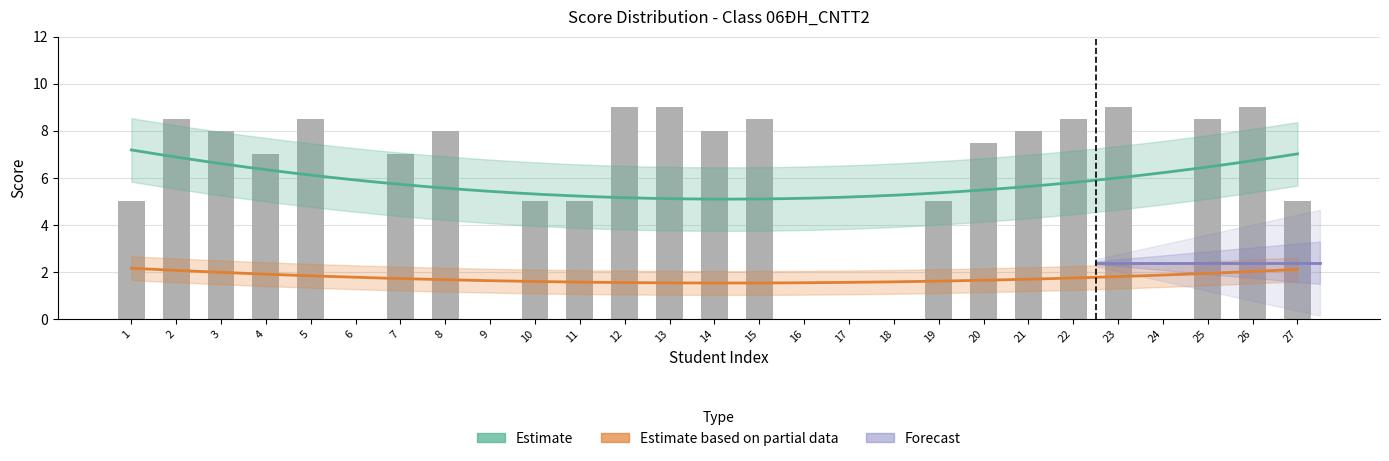

Rank the categories by value from highest to lowest.

12, 13, 23, 26, 2, 5, 15, 22, 25, 3, 8, 14, 21, 20, 4, 7, 1, 10, 11, 19, 27, 6, 9, 16, 17, 18, 24